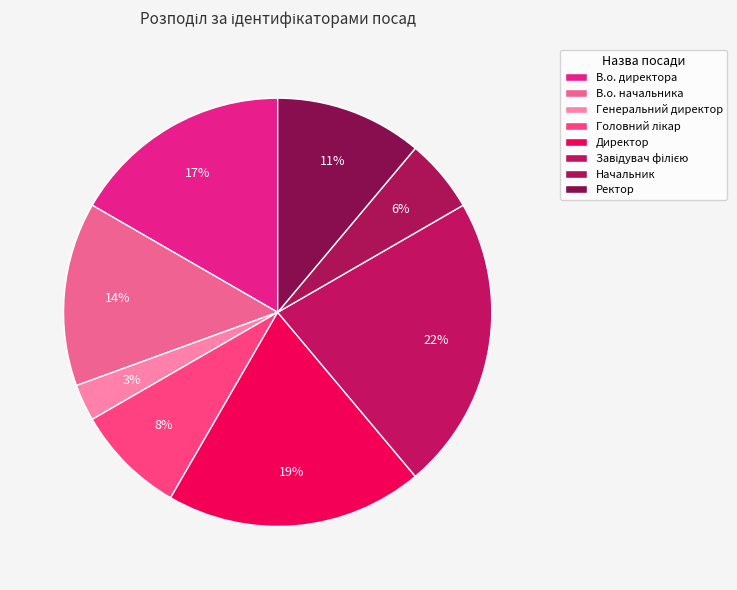

Do В.о. начальника and Головний лікар together represent more than half of the pie?

No